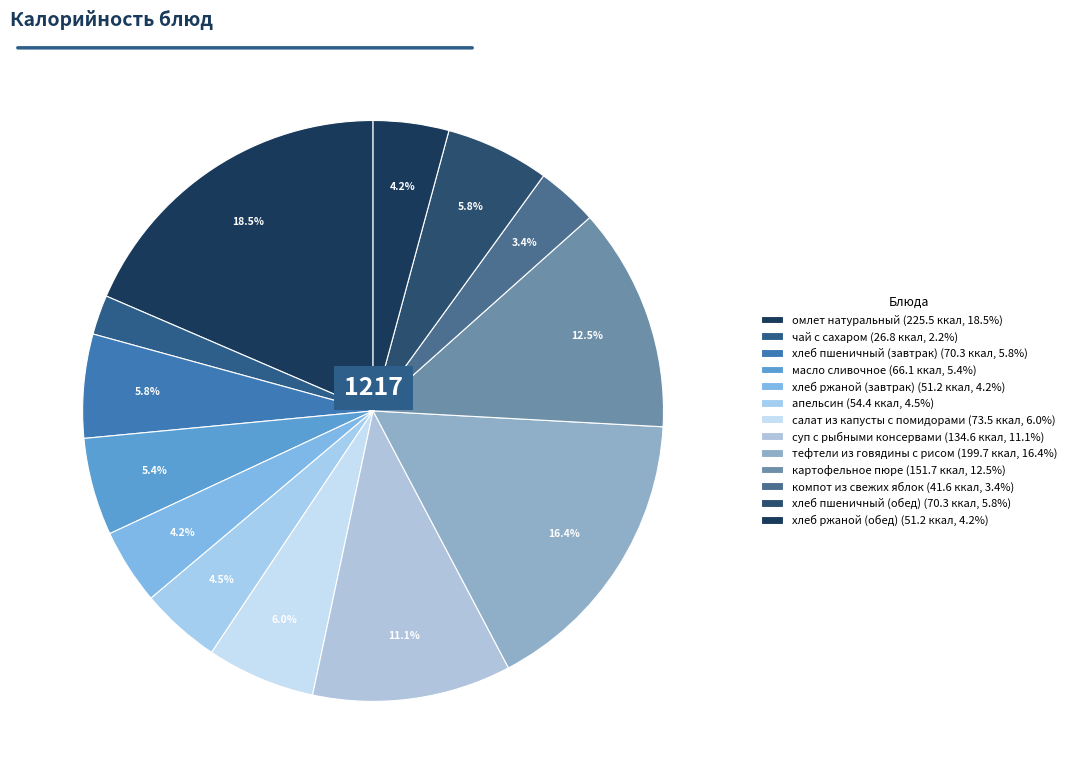

Which slice is the smallest?

чай с сахаром